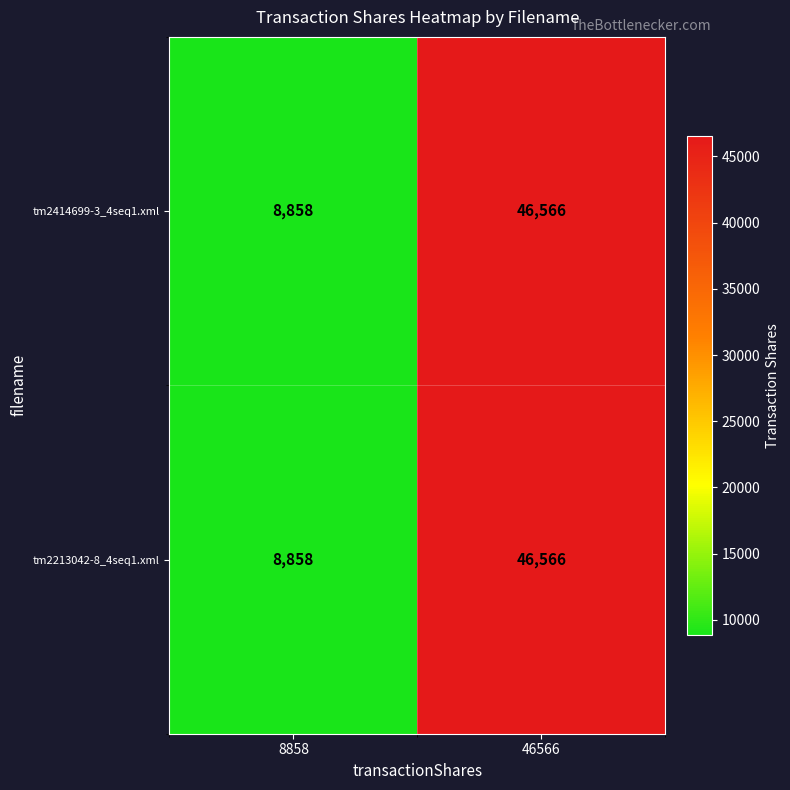

What is the total value across all series at 46566?

93132